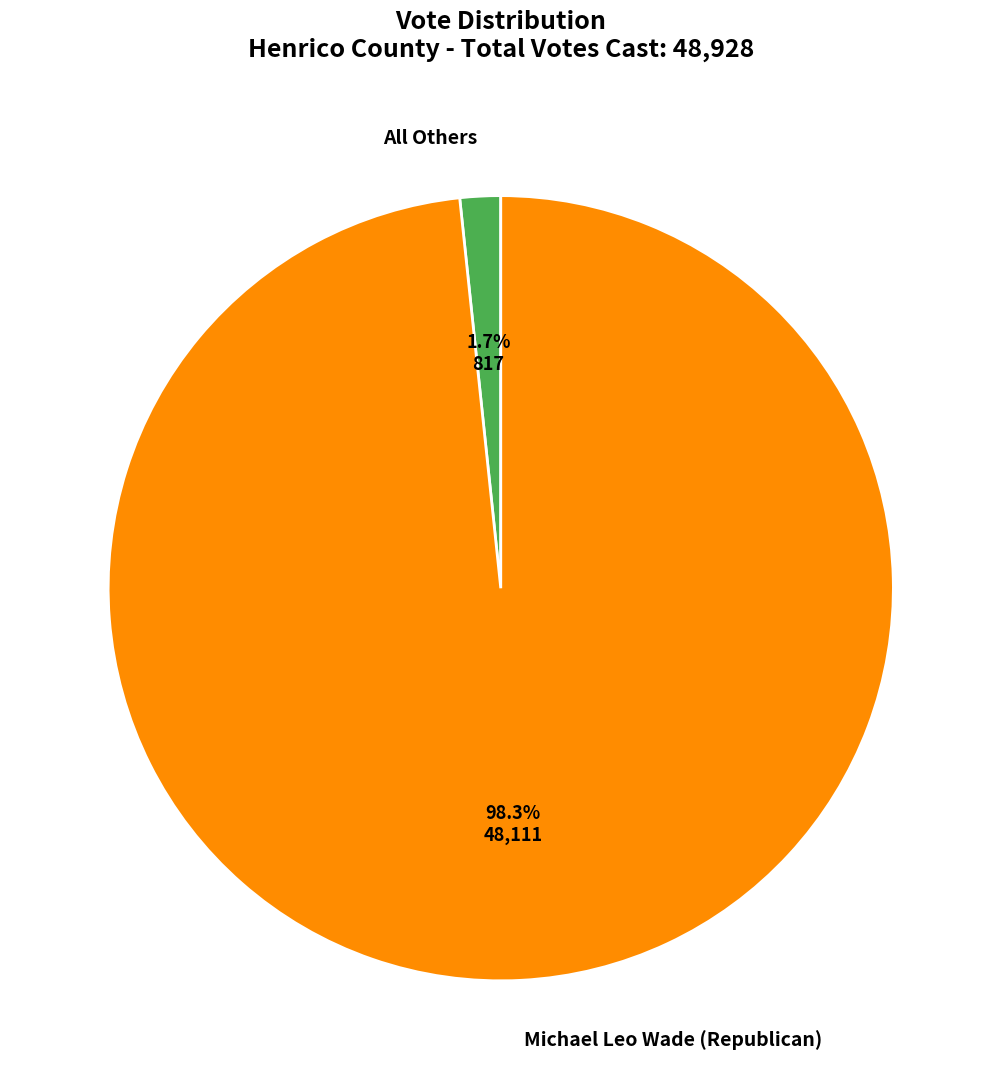

The Michael Leo Wade (Republican) slice represents 98% of the pie. True or false?

True